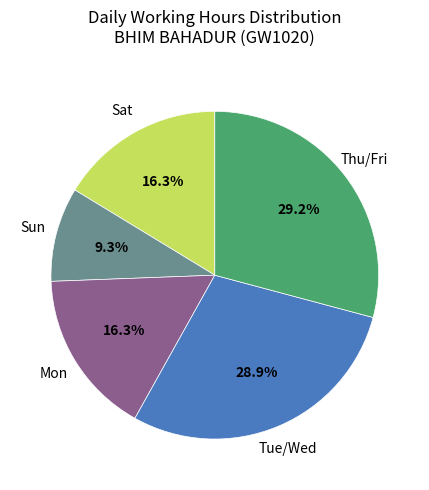

Which slice is the smallest?

Sun